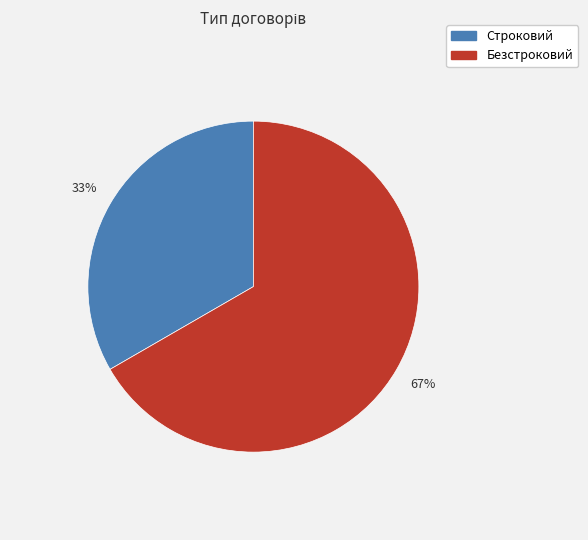

Does Строковий represent more than half of the total?

No